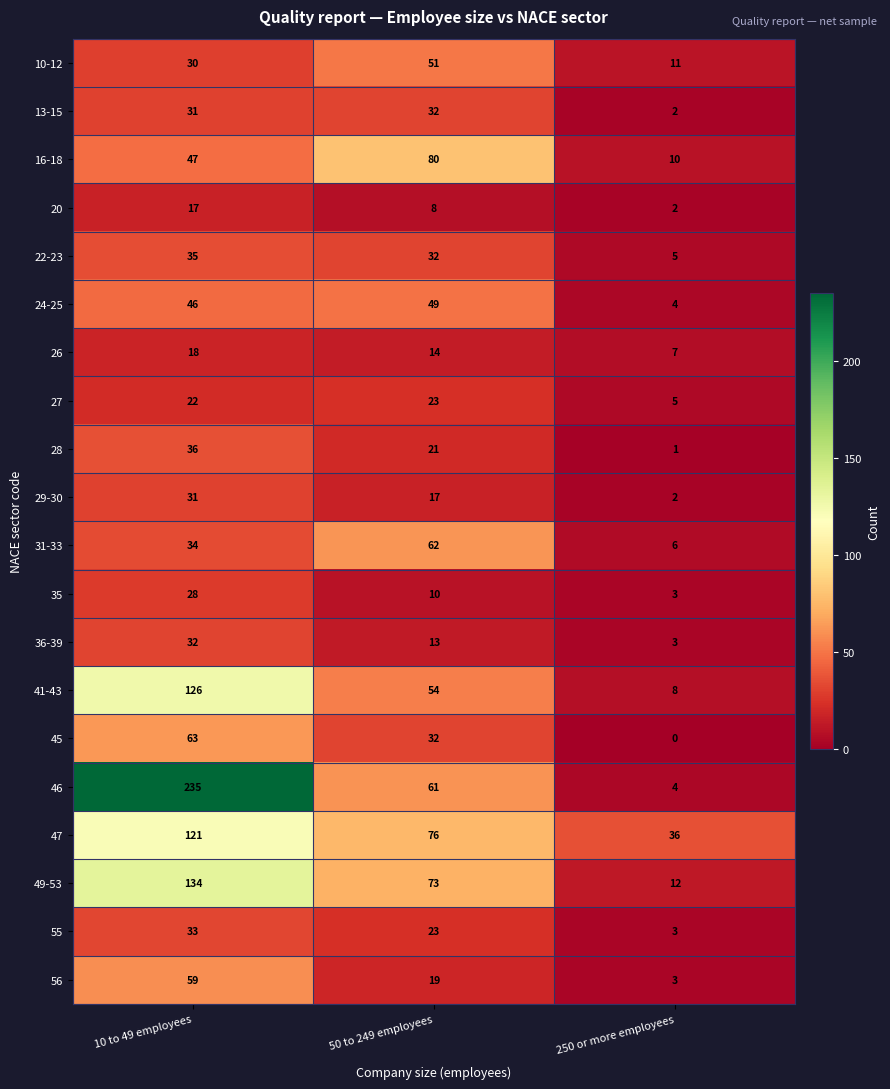

What is the average value of the 24-25 series?

33